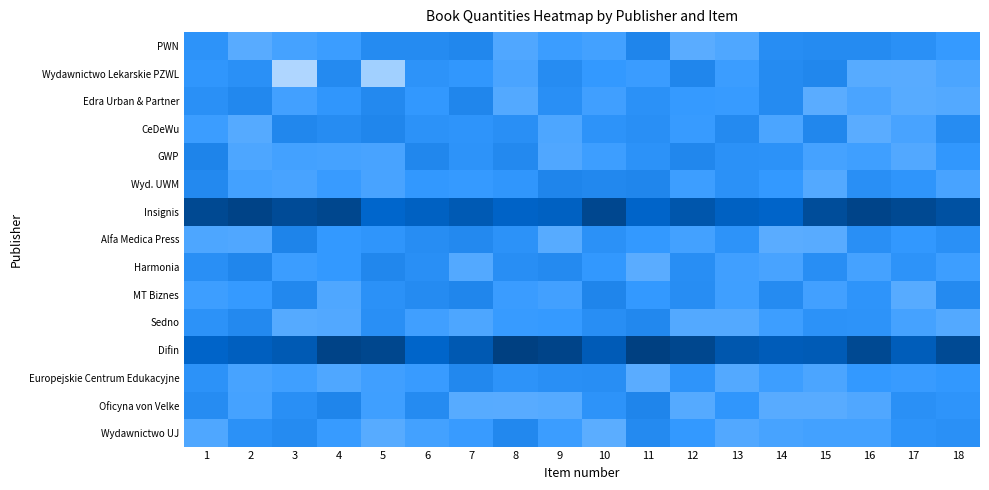

Which series has the largest range (max minus min)?

Wydawnictwo Lekarskie PZWL